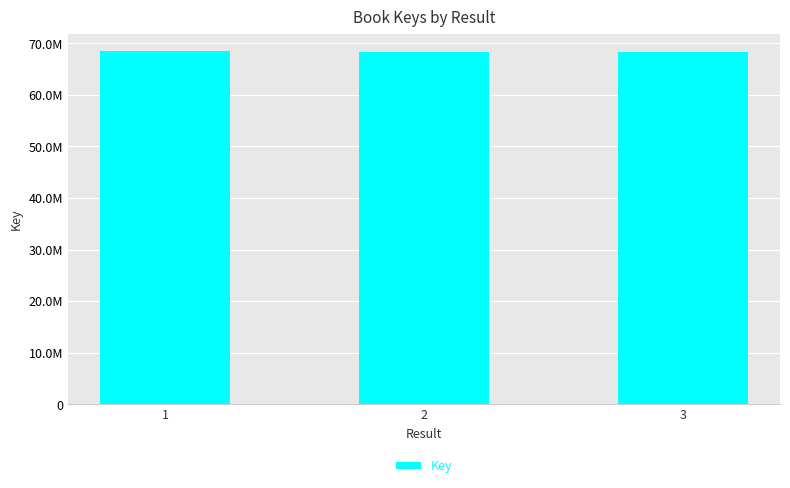

Are the bars horizontal?

No